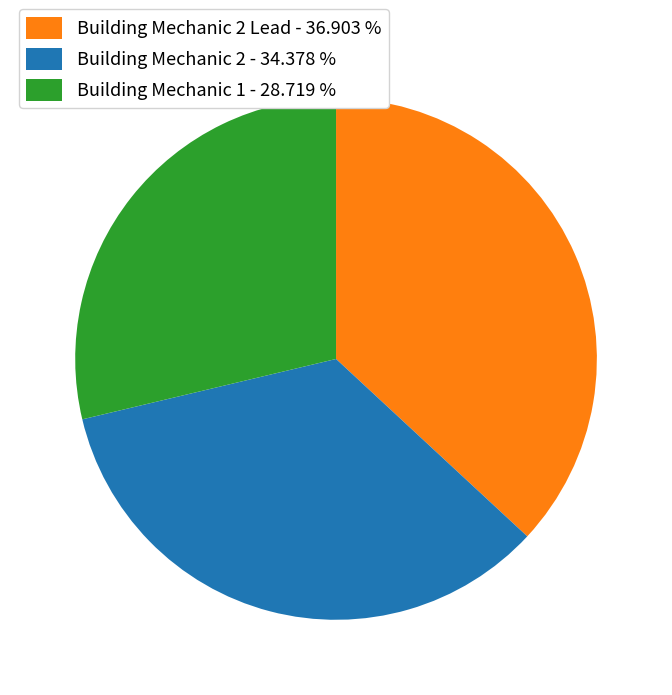

How many segments does this pie chart have?

3